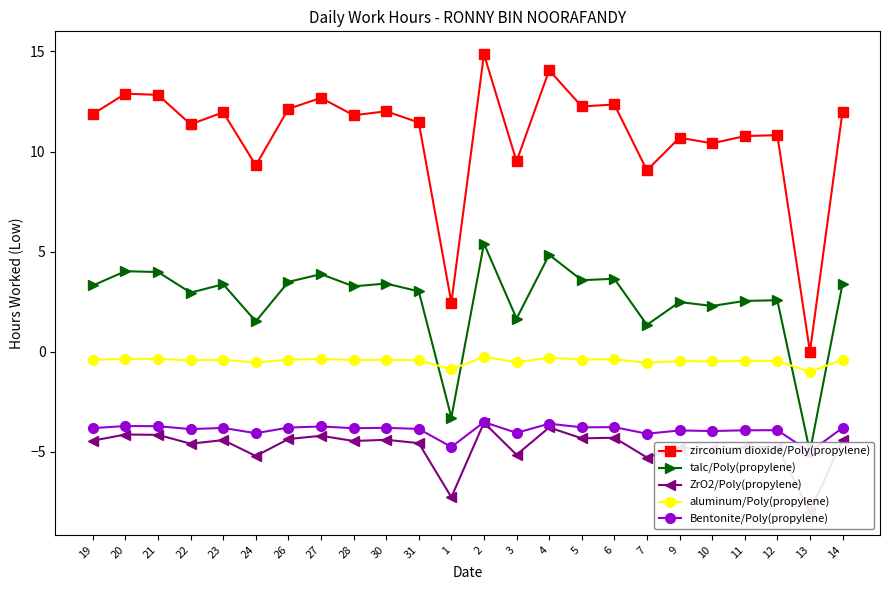

Rank the series at 24 from lowest to highest value.

ZrO2/Poly(propylene), Bentonite/Poly(propylene), aluminum/Poly(propylene), talc/Poly(propylene), zirconium dioxide/Poly(propylene)